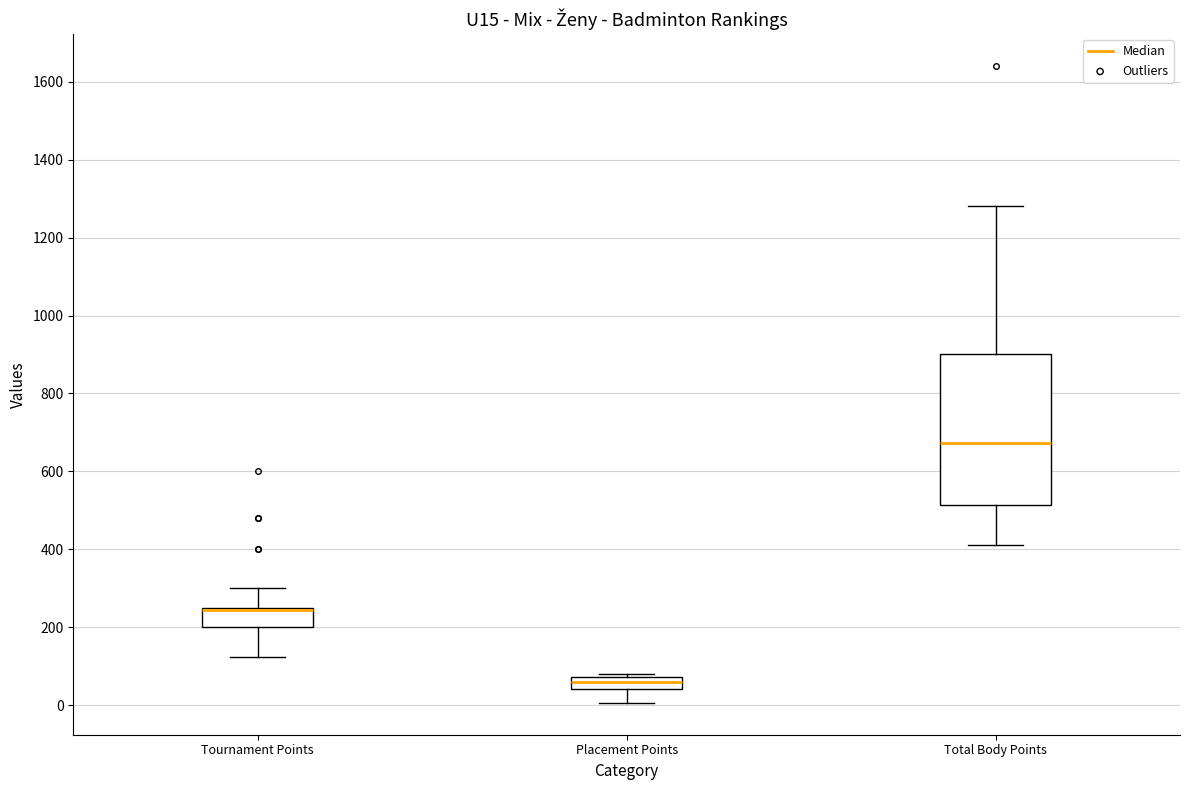

Reading left to right, transcribe this box plot: for each box, give where its median line is, the range the box spans, and where its two whiskers end, as read against the y-axis. The values are not printed on the chart, so give them approximately, as read against the axis.

Tournament Points: median 240 (drawn on the box's upper edge), box 200 to 260, whiskers 120 to 300
Placement Points: median 60, box 40 to 80, whiskers 0 to 80 (just above the box's upper edge)
Total Body Points: median 680, box 520 to 900, whiskers 420 to 1280